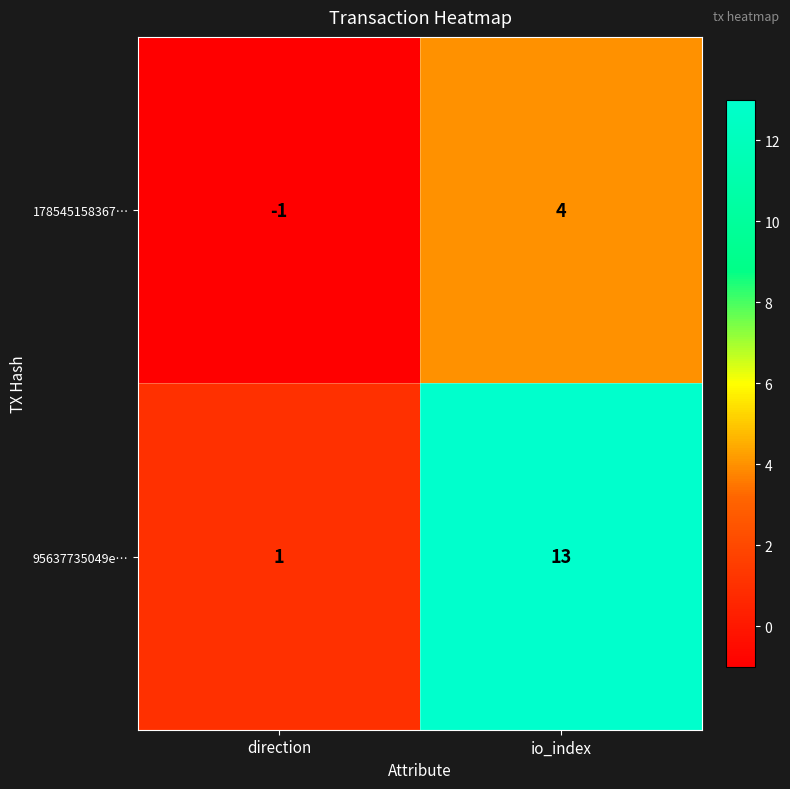

Which series has the largest total across all categories?

95637735049e…